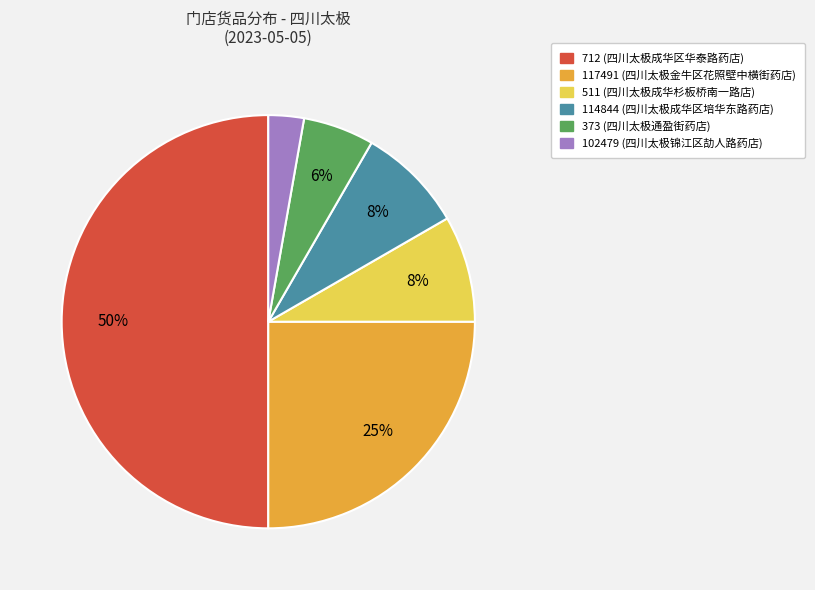

To the nearest percent, what is the combined percentage of 102479 and 117491?

28%